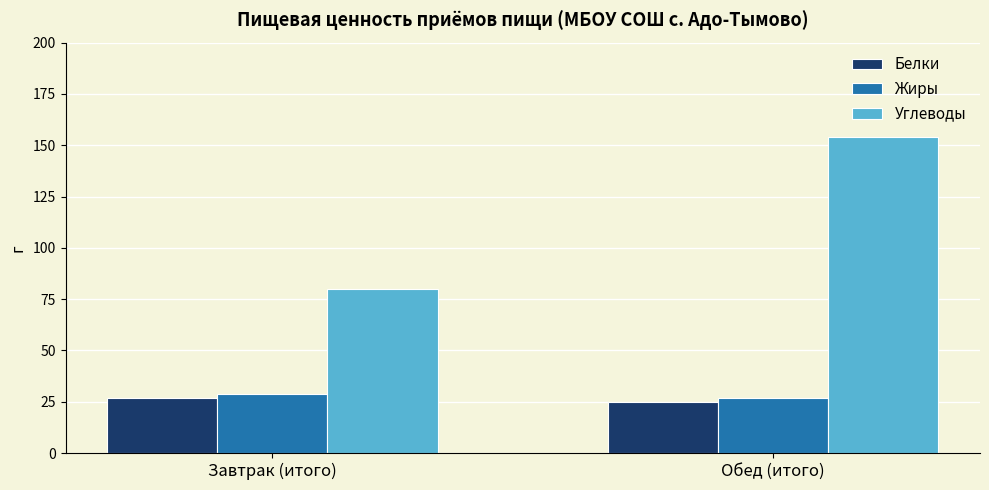

What are all the series names shown in the legend?

Белки, Жиры, Углеводы